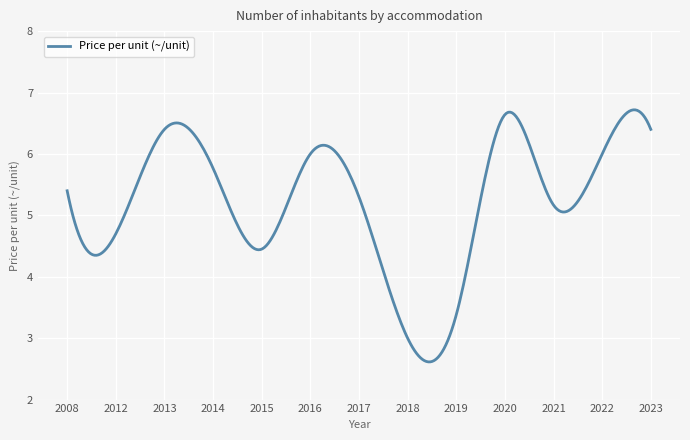

What is the difference between the maximum and minimum values?

4.1